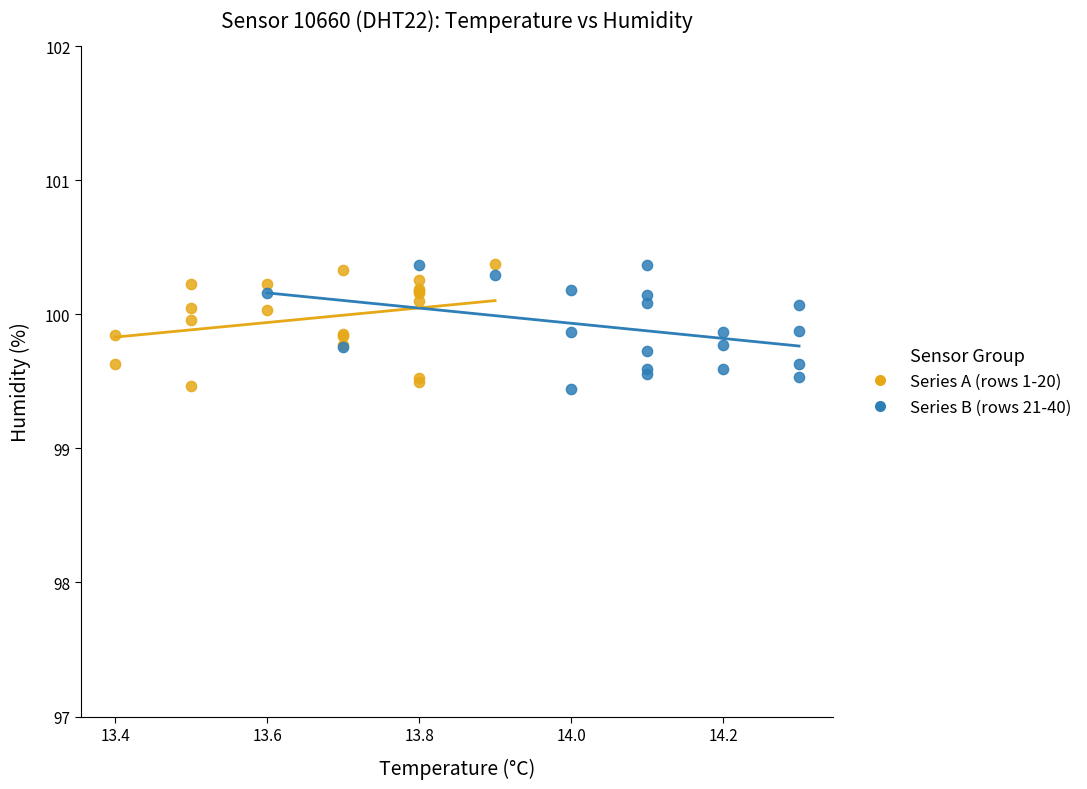

What are all the series names shown in the legend?

Series A (rows 1-20), Series B (rows 21-40)